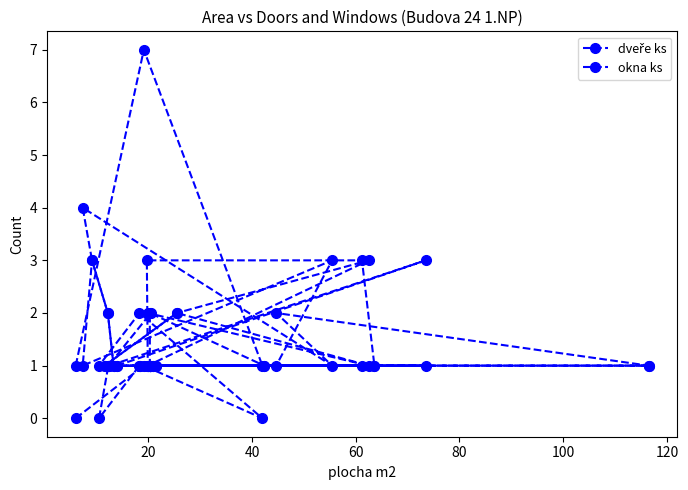

How many times do okna ks and dveře ks cross each other?

4